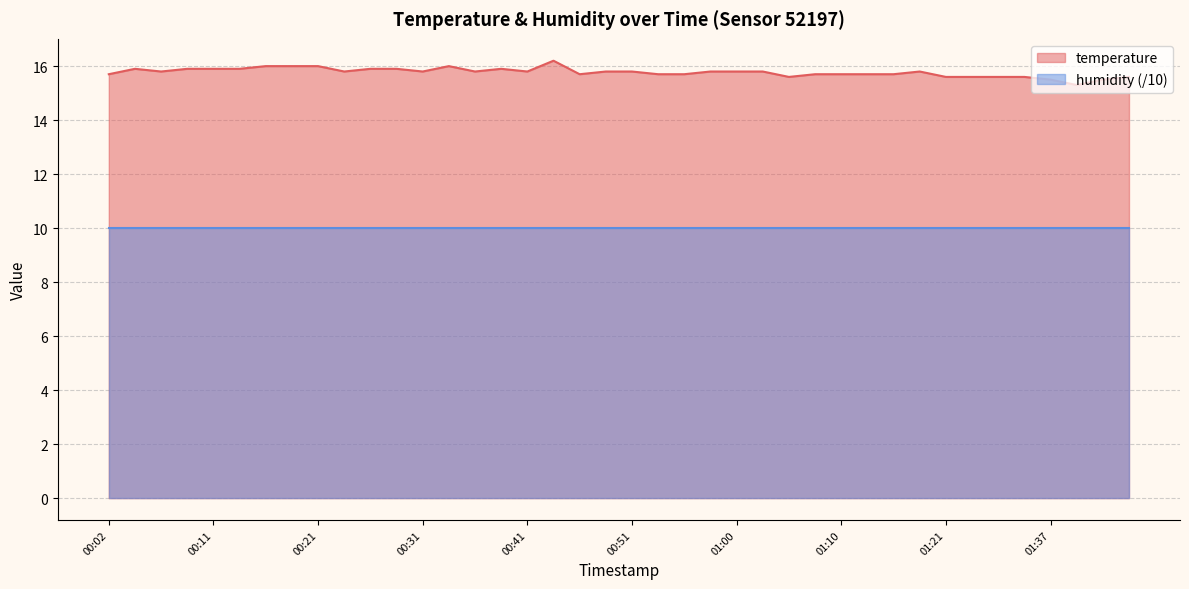

True or false: the data shows 15.7 at 00:46.

True